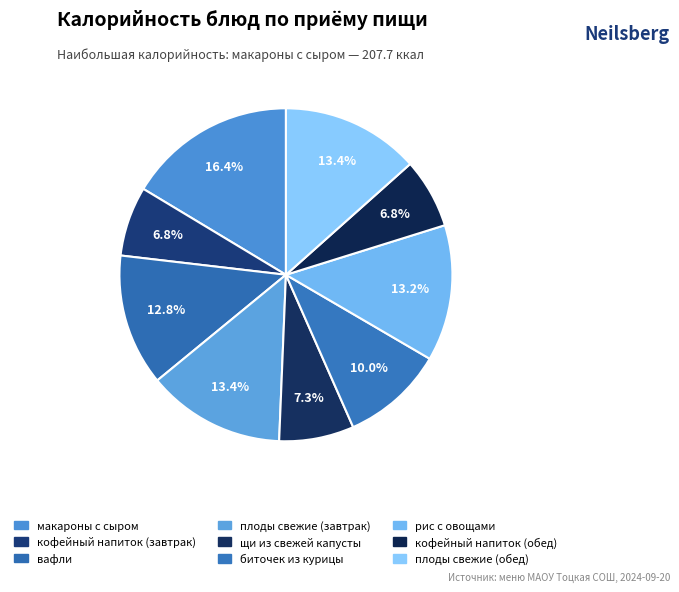

Is there a majority slice in this chart?

No